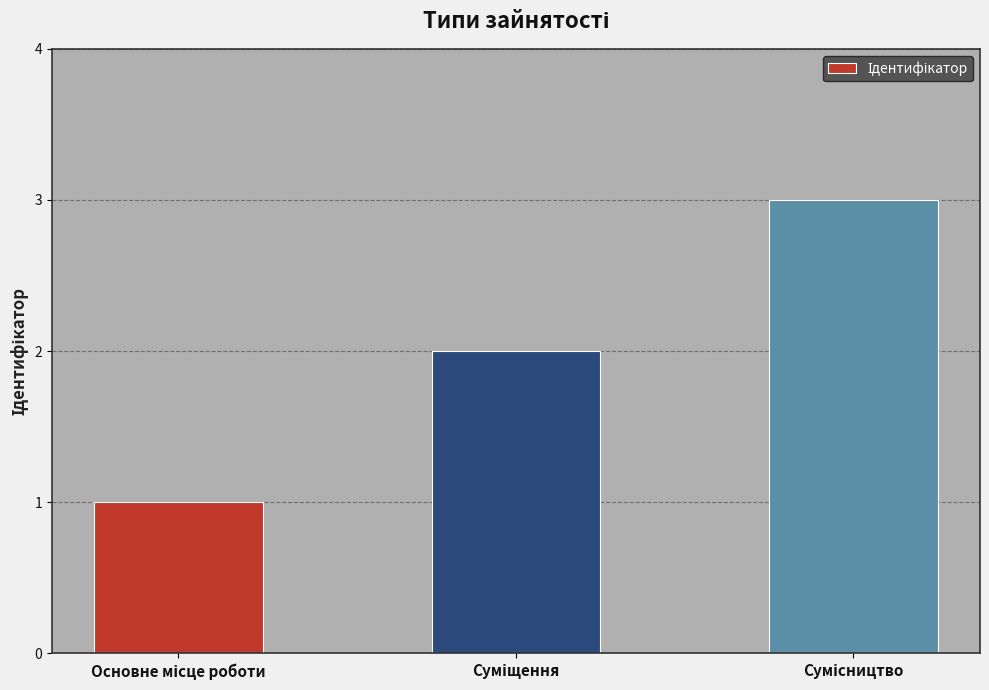

What is the sum of all values?

6